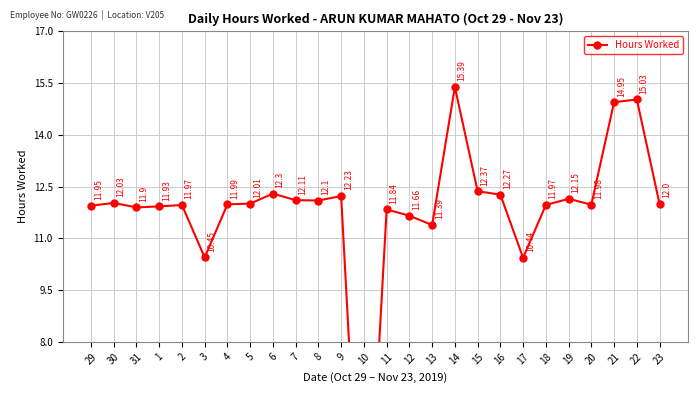

Where is the first local maximum?

30